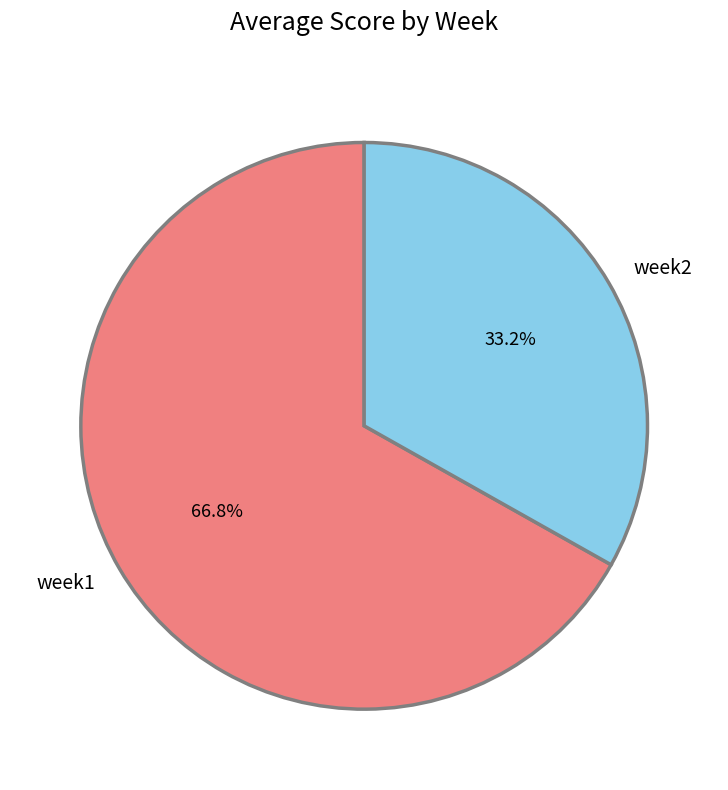

What percentage is the week1 slice, to the nearest percent?

67%